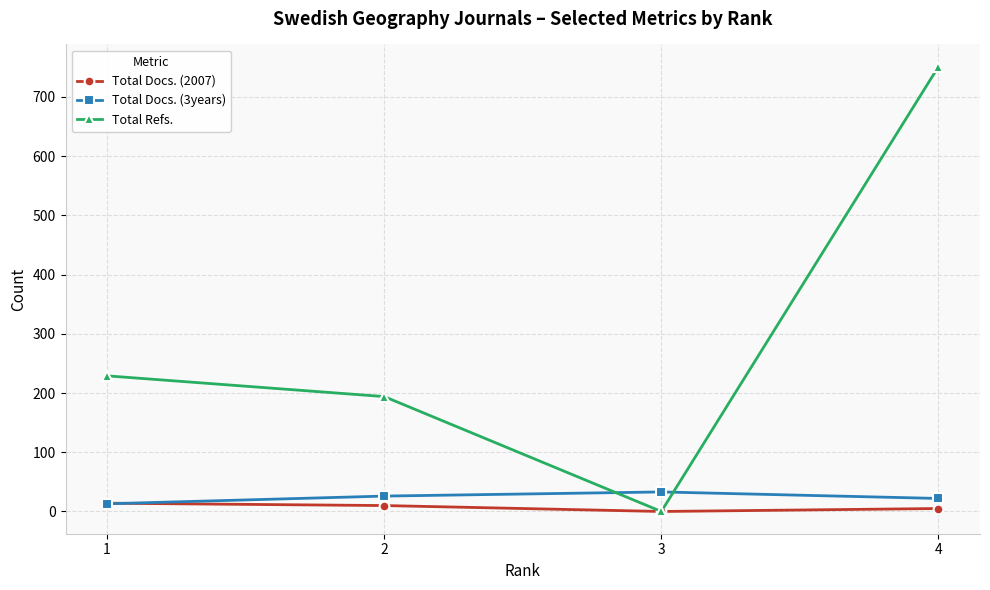

Between which two adjacent categories do Total Docs. (3years) and Total Refs. first intersect?

2 and 3